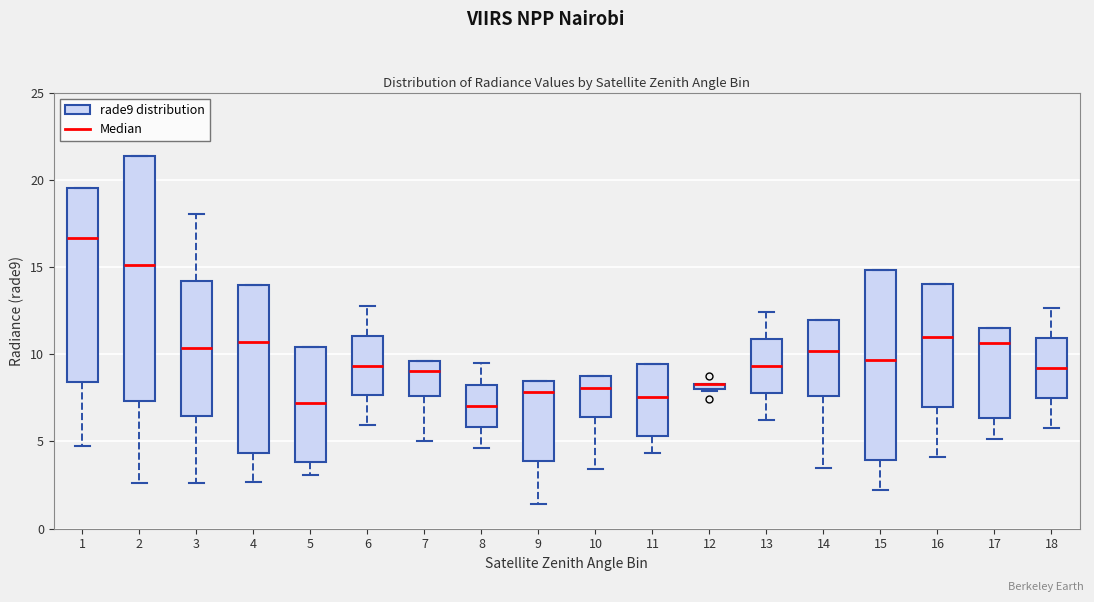

Where is the upper edge of the box at x = 11 on the y-axis? The values are not printed on the chart, so give them approximately, as read against the axis.

9.5